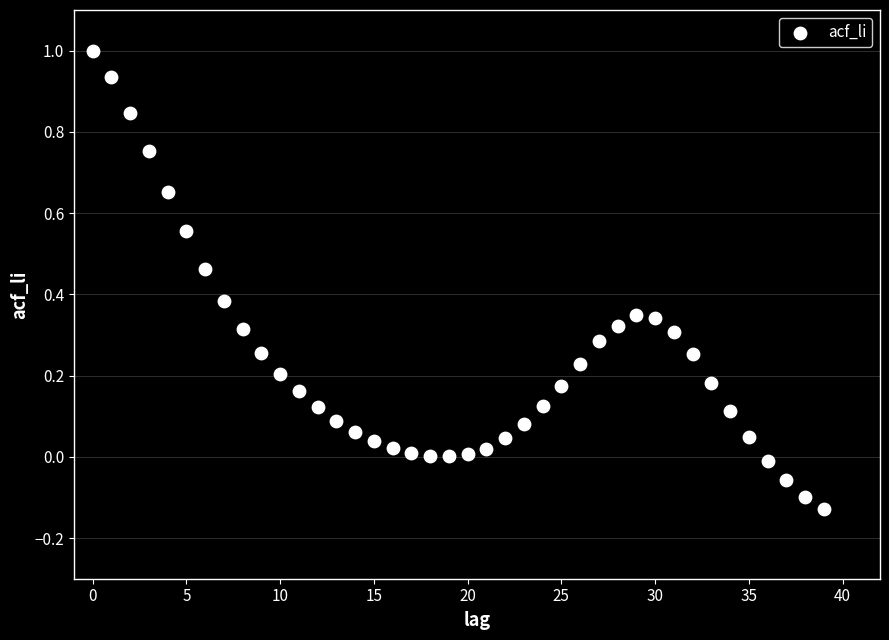

What is the range of Y values (max minus min)?

1.1